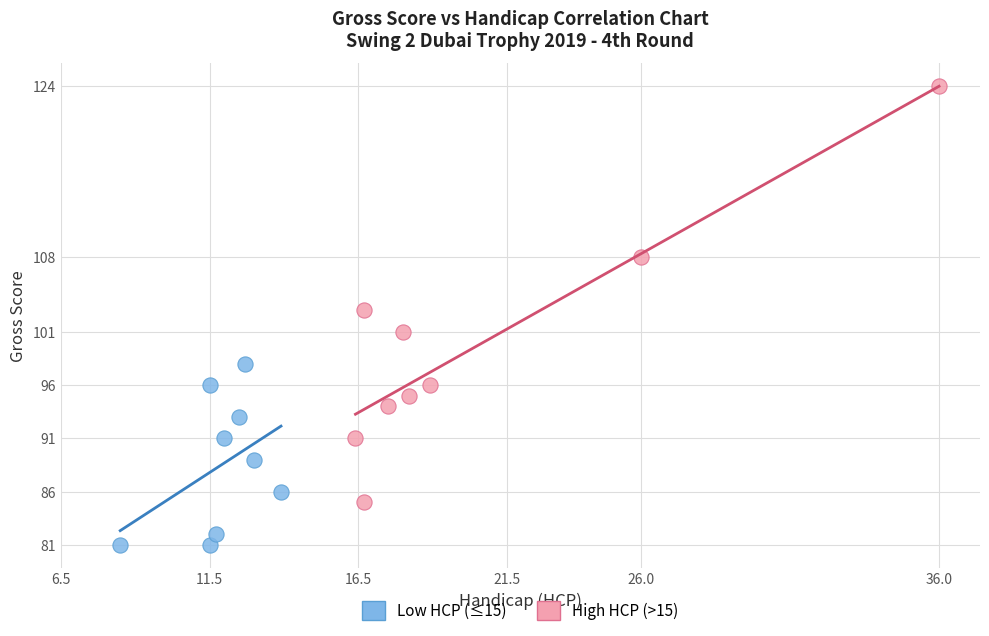

Which series reaches the minimum Y coordinate?

Low HCP (≤15)